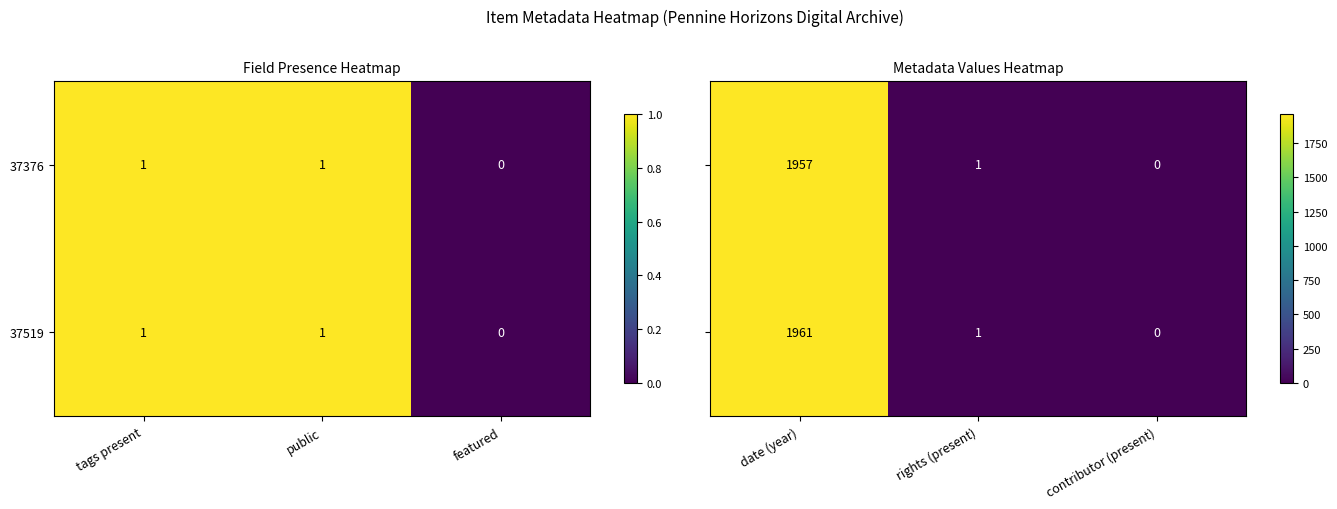

How many 37519 values are between 0 and 1?

3